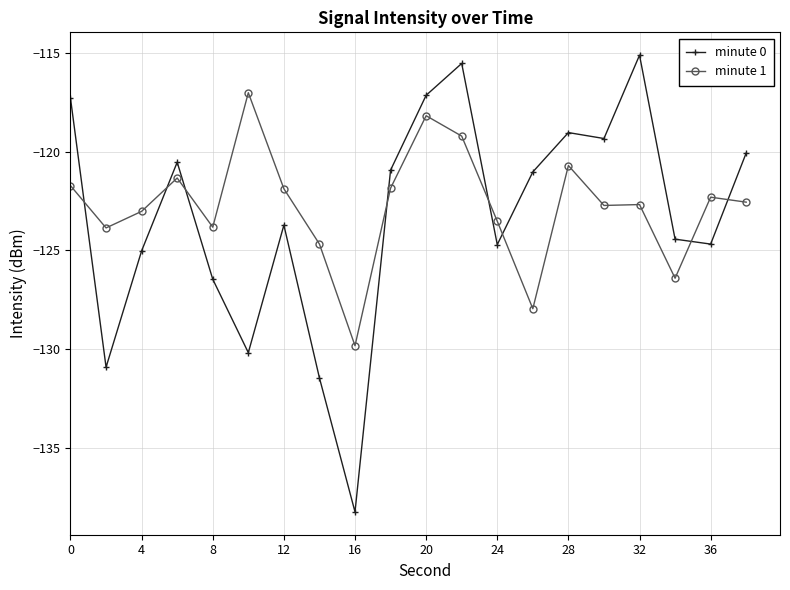

What is the maximum value for minute 1?

-117.0